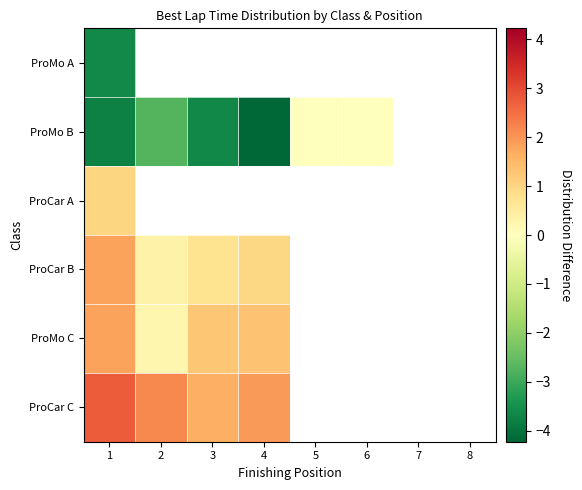

Which category has the lowest value across all series?

4